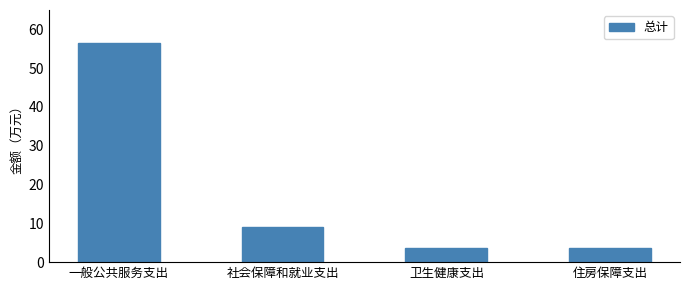

What is the minimum value shown in the chart?

3.7